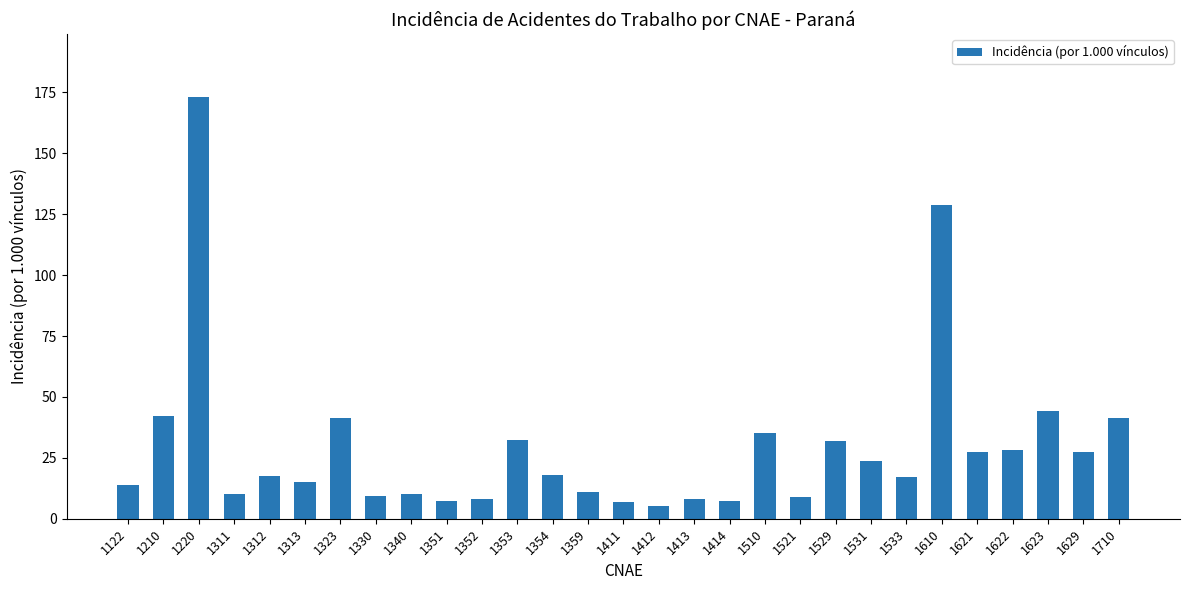

Where is the data nearest to the value 89?

1610